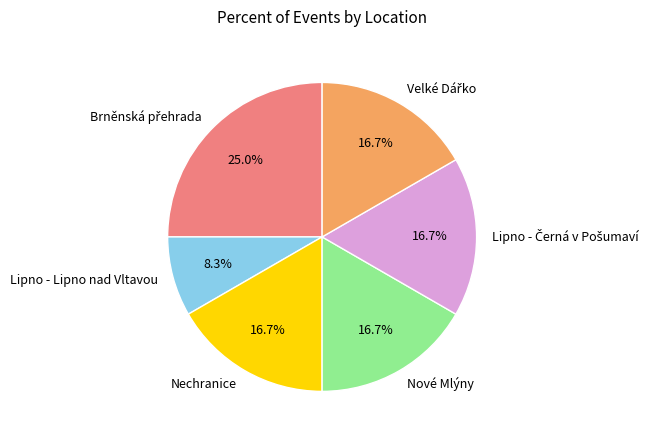

Count the number of slices in the pie.

6